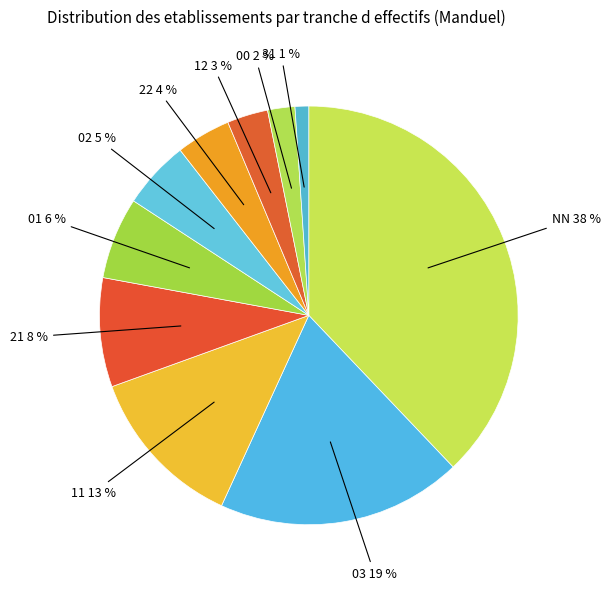

How many segments does this pie chart have?

10